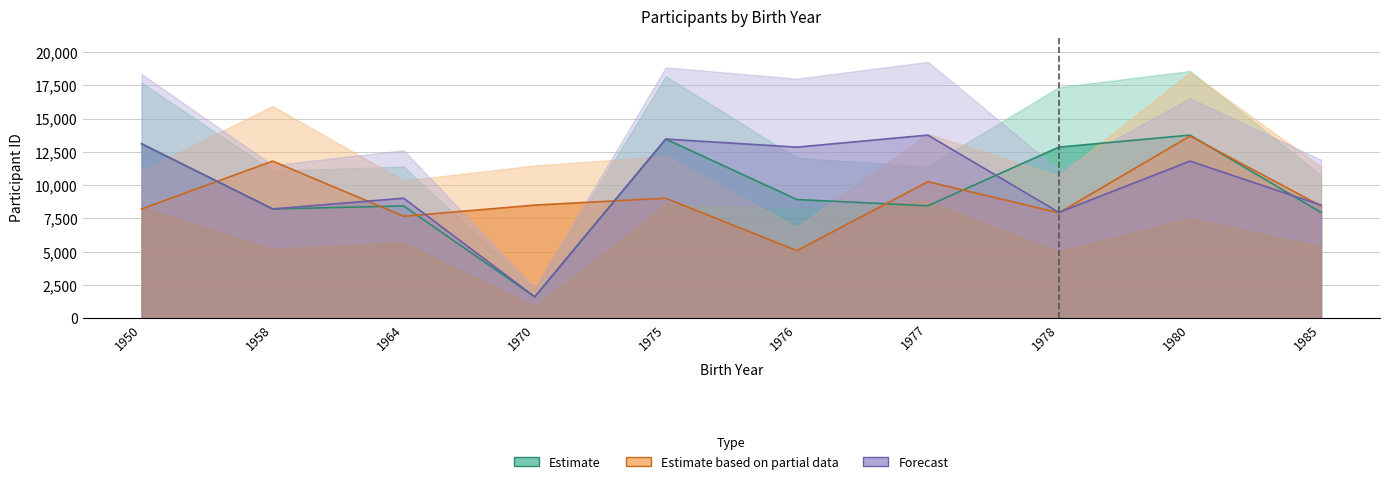

What is the value of the Estimate point at the 2nd from the left?

8210